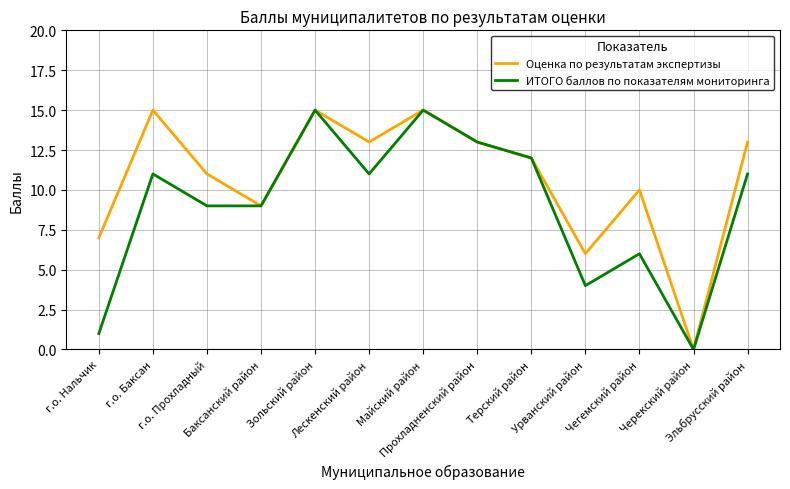

What are all the series names shown in the legend?

Оценка по результатам экспертизы, ИТОГО баллов по показателям мониторинга